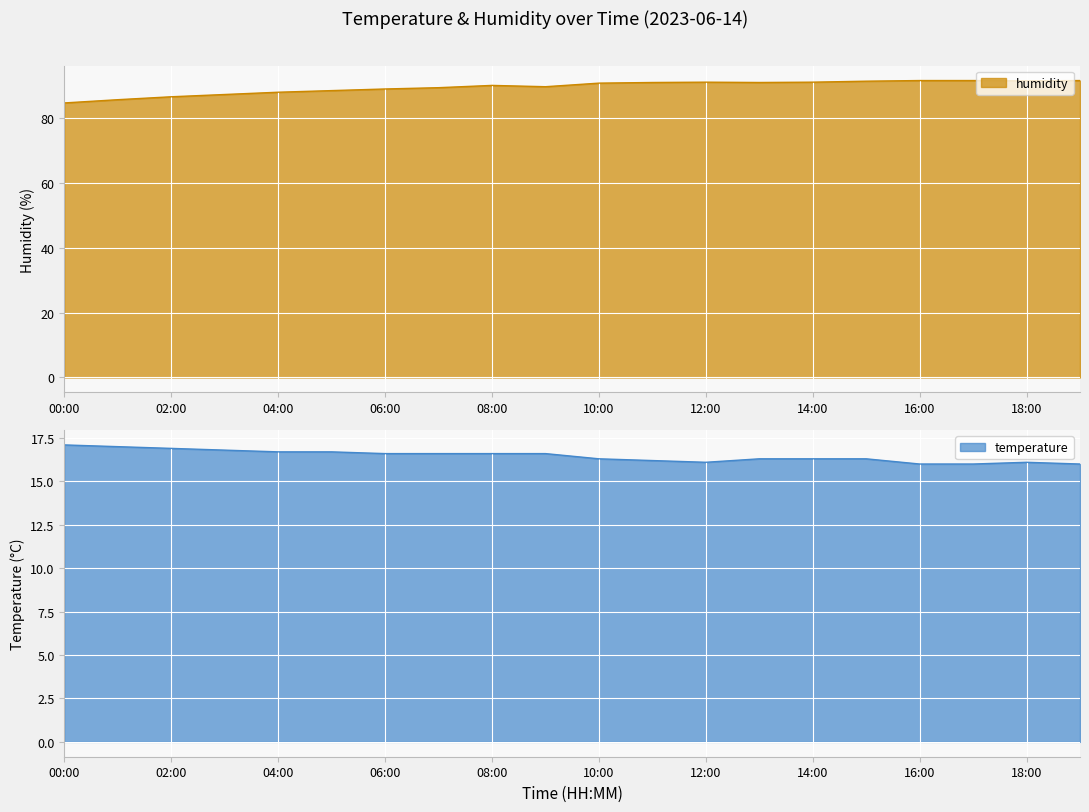

What is the label of the 1st point from the right?

19:00